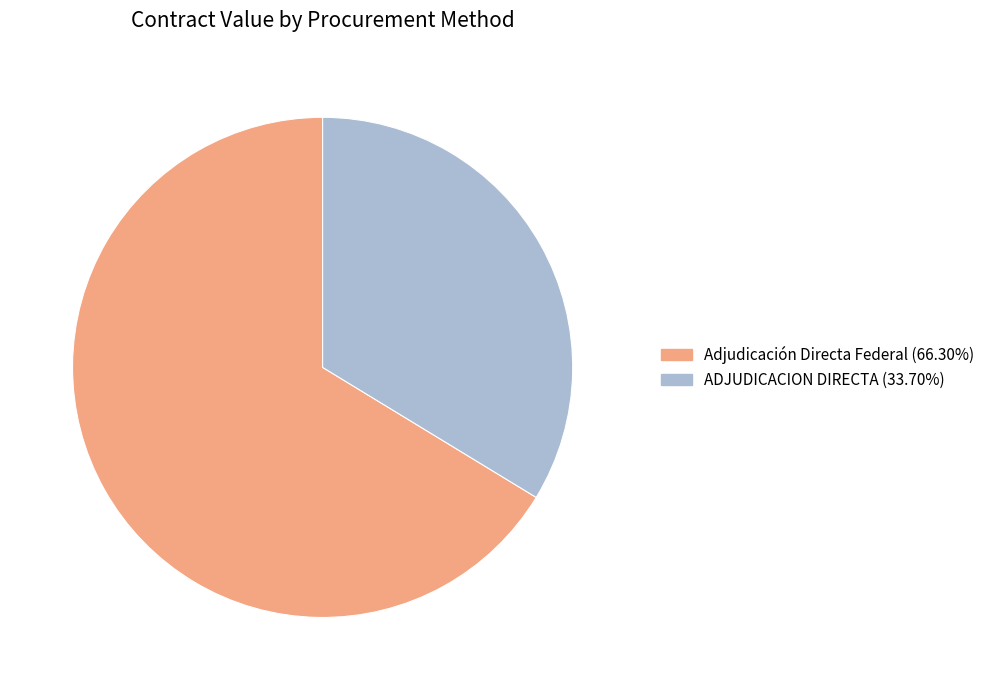

Is there any slice that represents more than half of the pie?

Yes